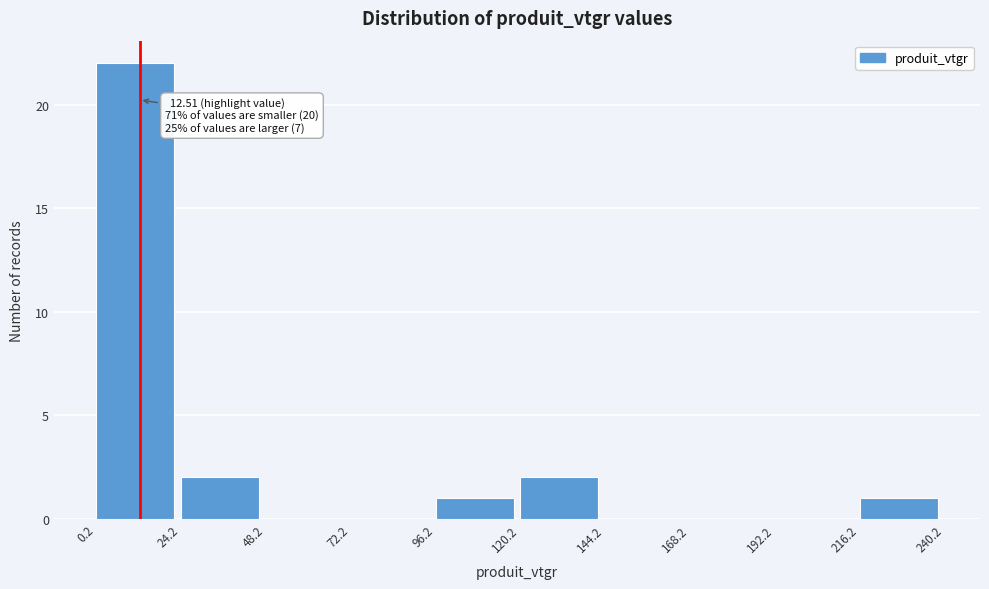

Over which range of the x-axis is the bar tallest?

0.2 to 24.2